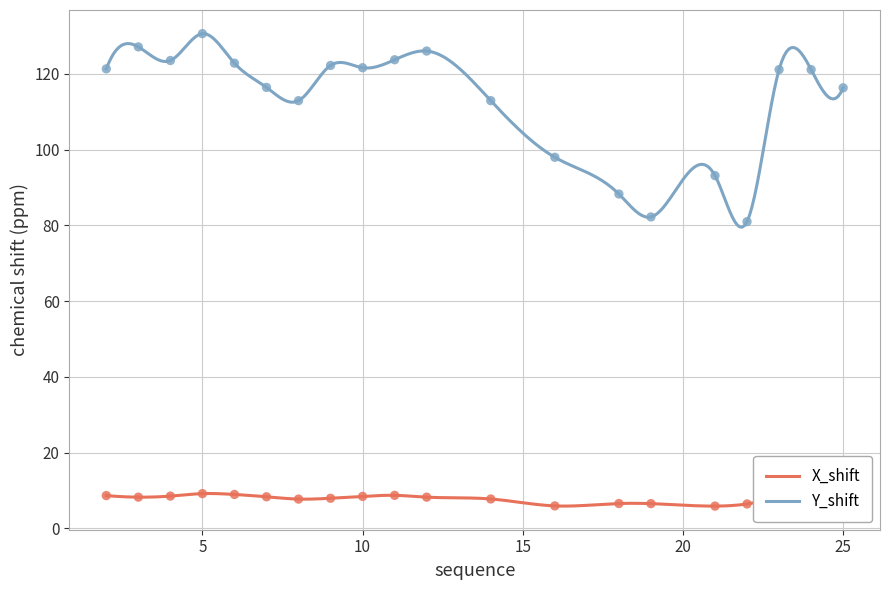

Which series has the largest total across all categories?

Y_shift